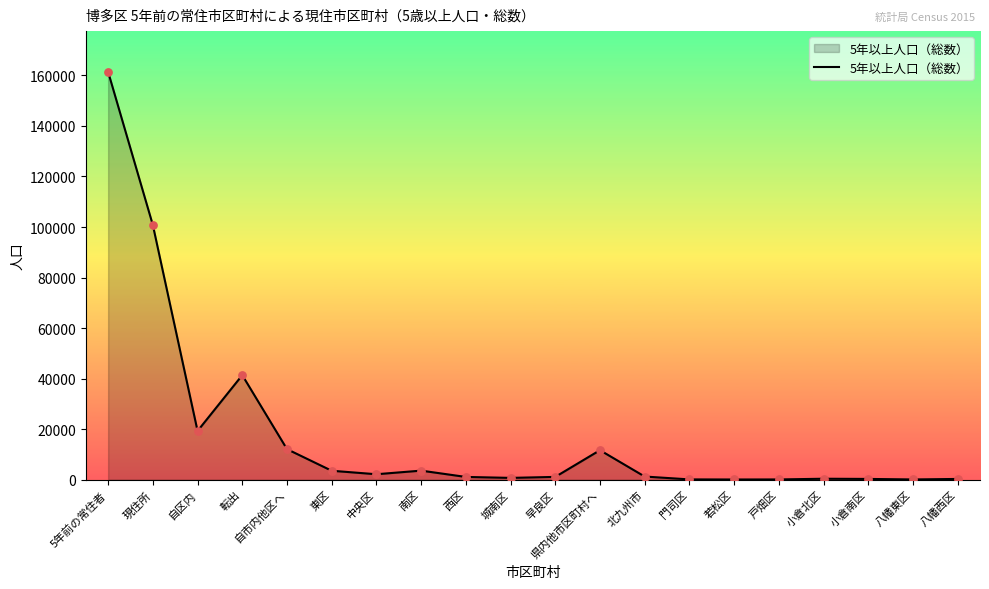

What is the change in value from 中央区 to 県内他市区町村へ?

+9514